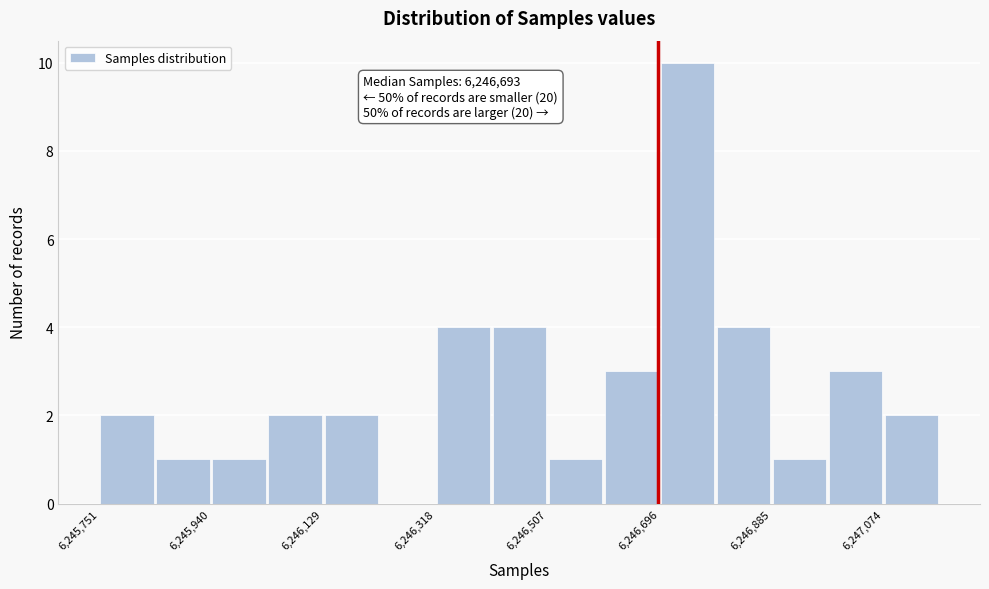

Over which range of the x-axis is the bar tallest?

6246700 to 6246800